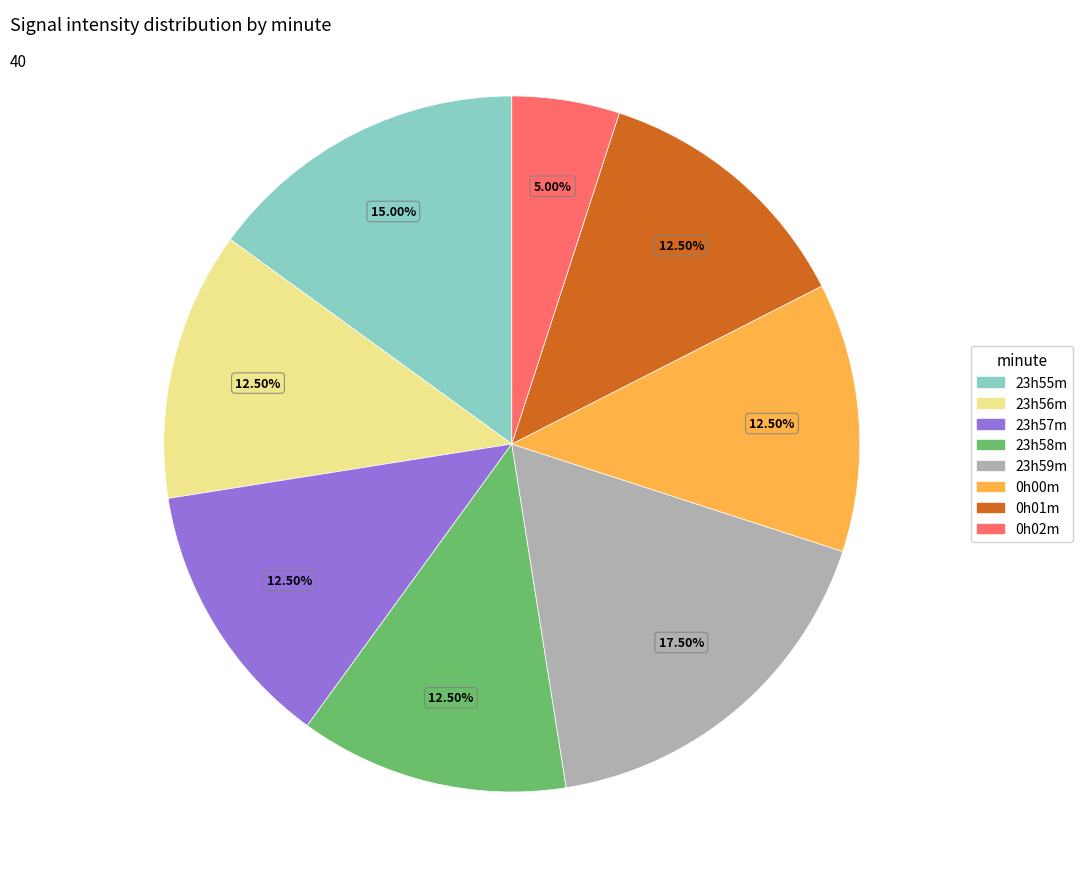

Is the sum of 0h02m and 0h01m greater than half?

No